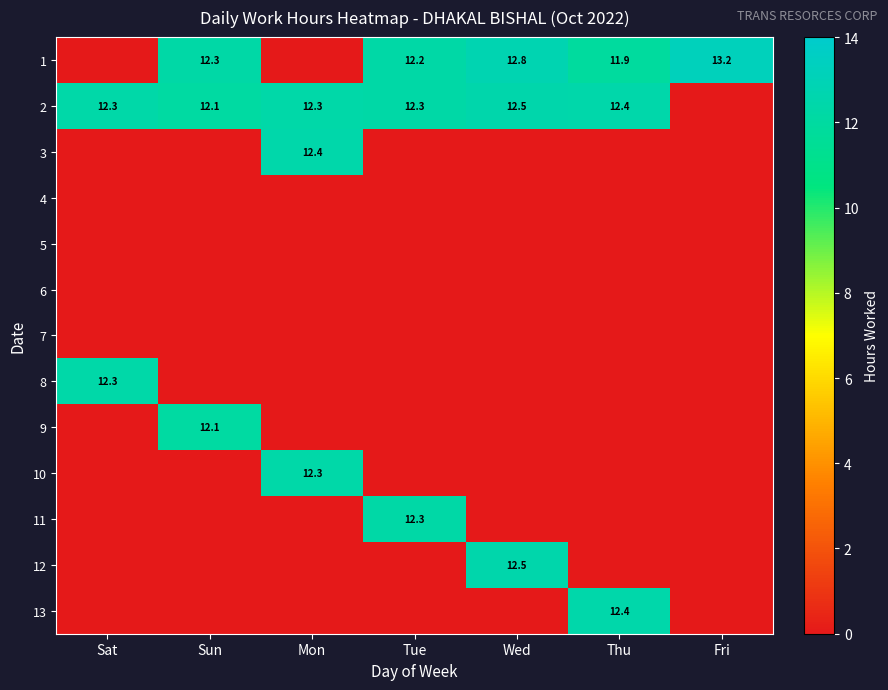

What is the sum of the 2 values at Thu and Mon?

24.7